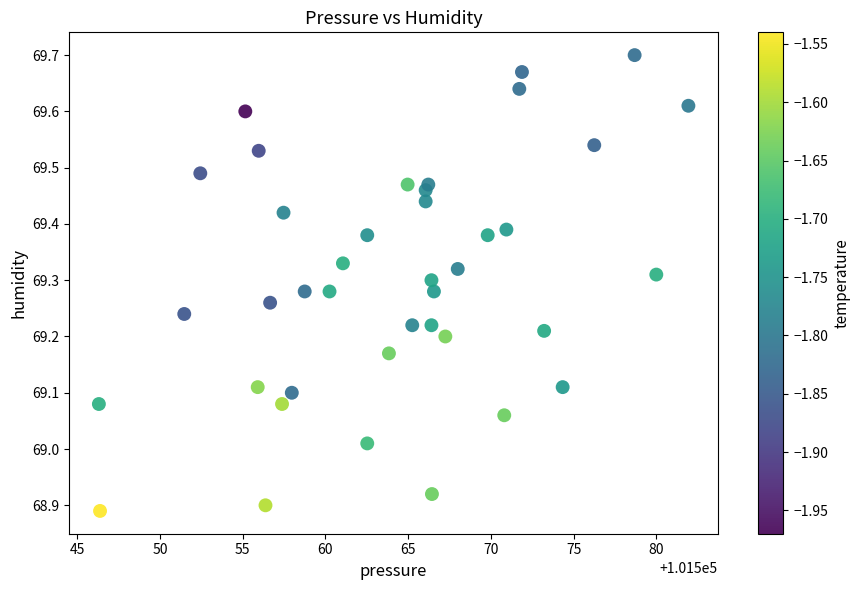

What is the range of X values (max minus min)?

35.6